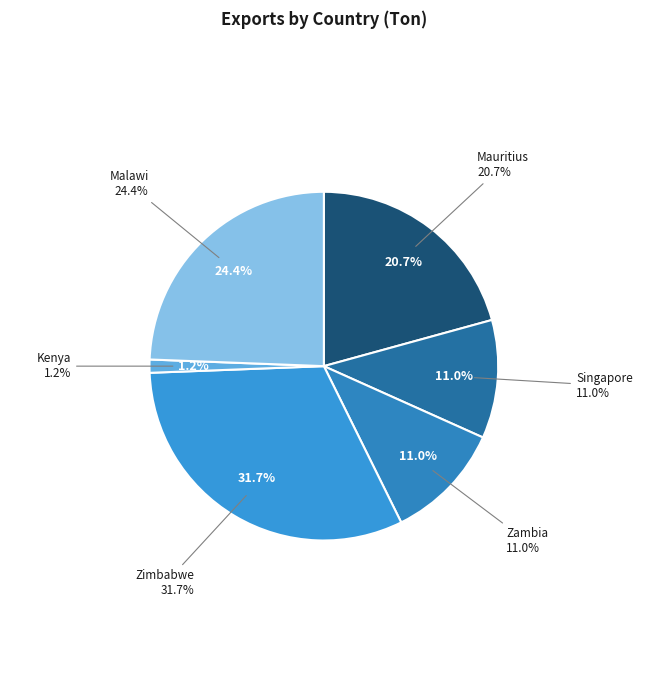

Does Mauritius represent more than half of the total?

No